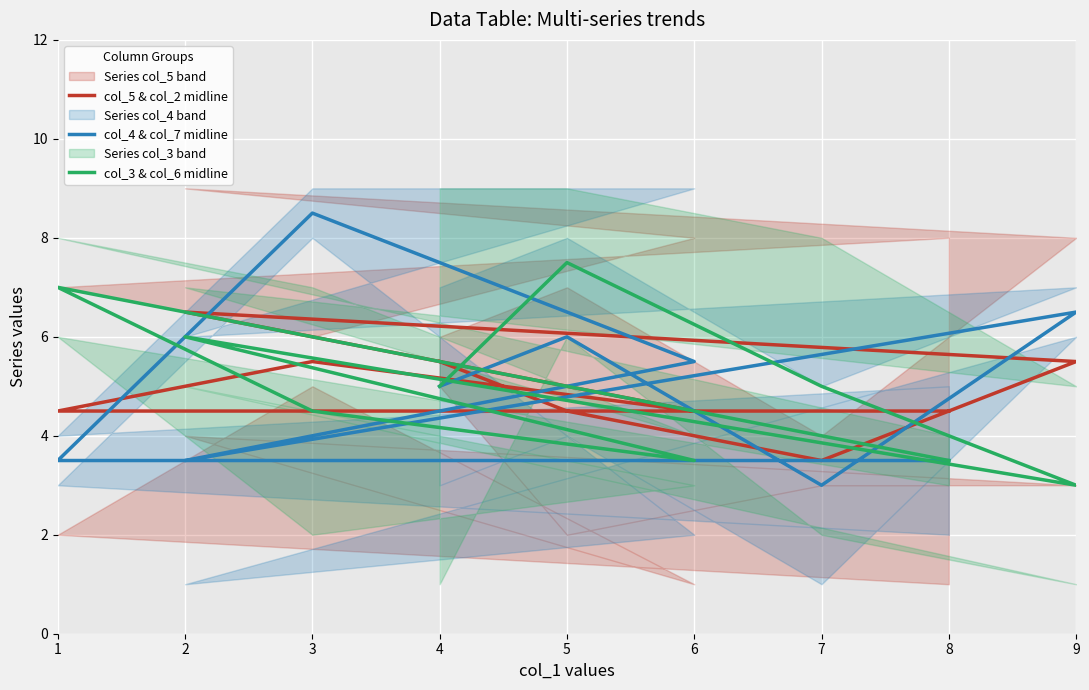

Which has a higher value, 7 or 8?

8